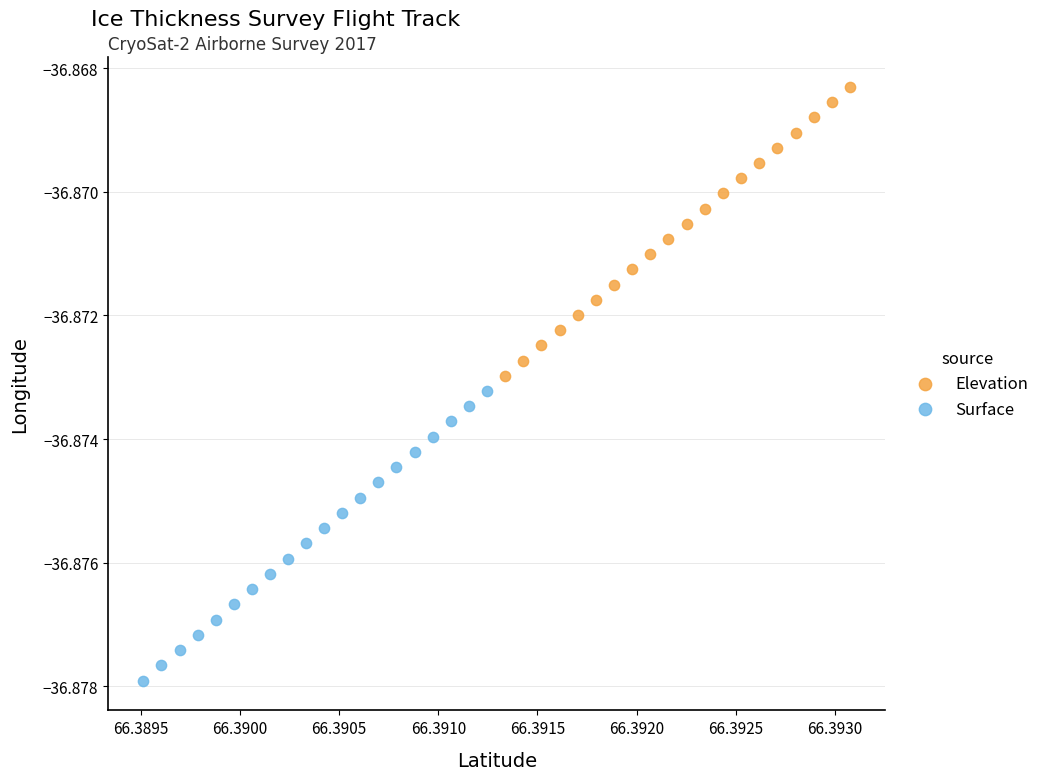

Which series contains the lowest Y value?

Surface